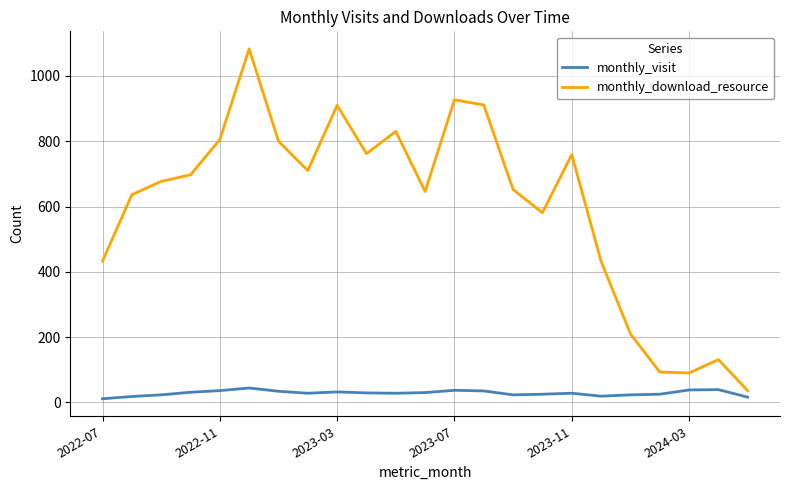

What is the maximum value for monthly_download_resource?

1083